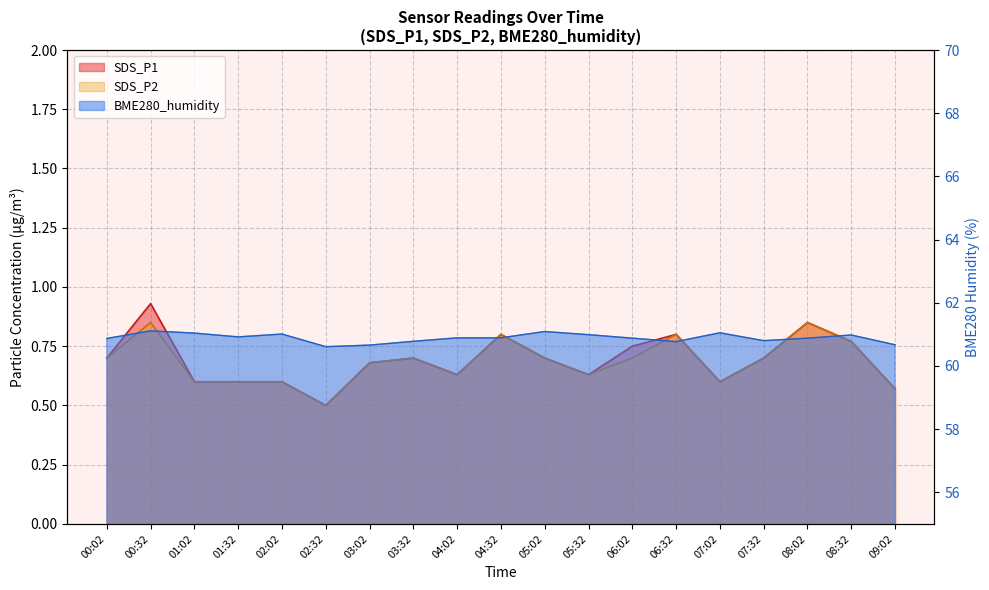

What is the difference between the SDS_P2 values at 05:02 and 04:02?

0.1